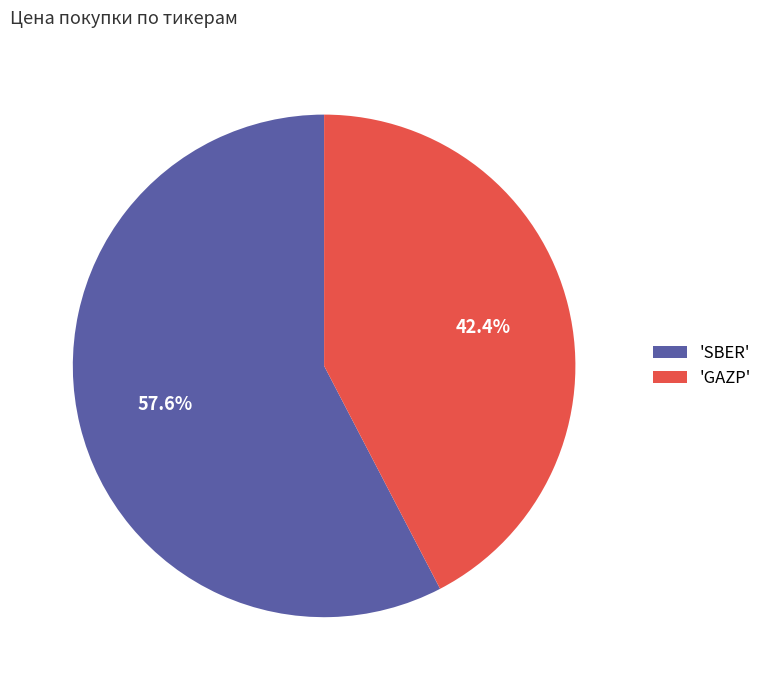

Do 'GAZP' and 'SBER' together represent more than half of the pie?

Yes